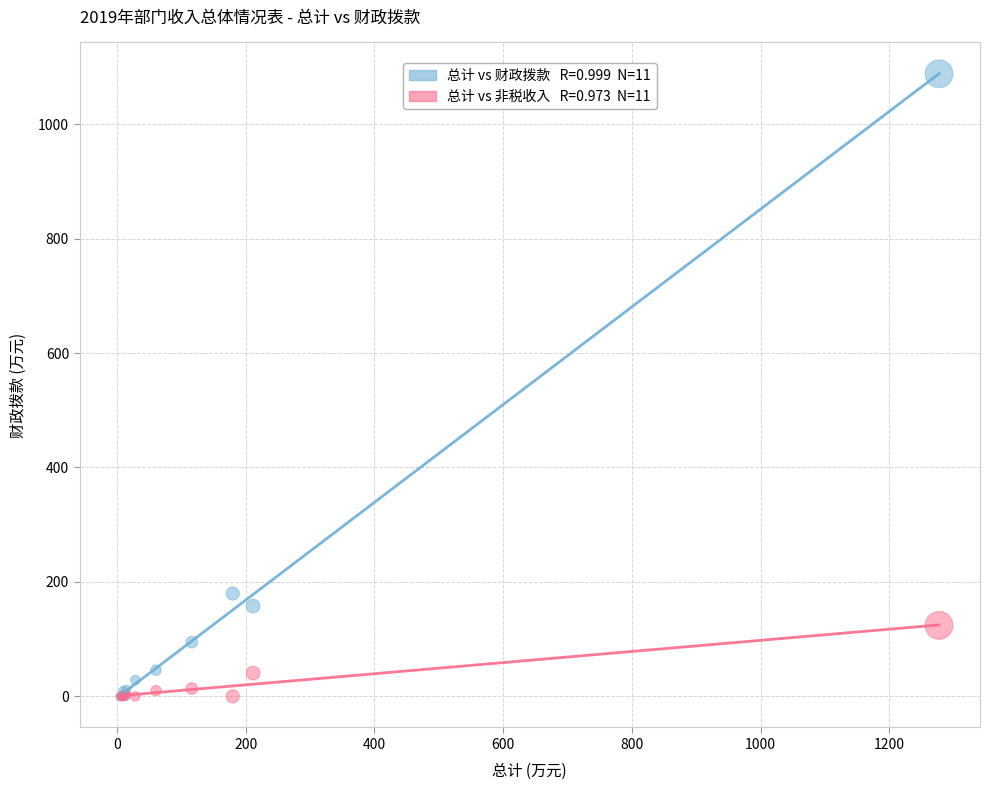

Across all series, what Y value is closest to 543?

179.7